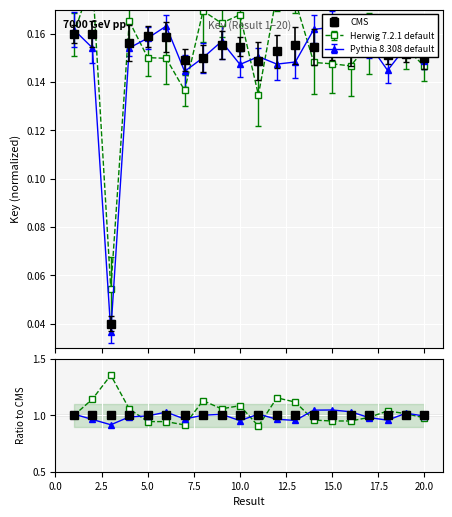

Which has a higher value, 16 or 2?

2